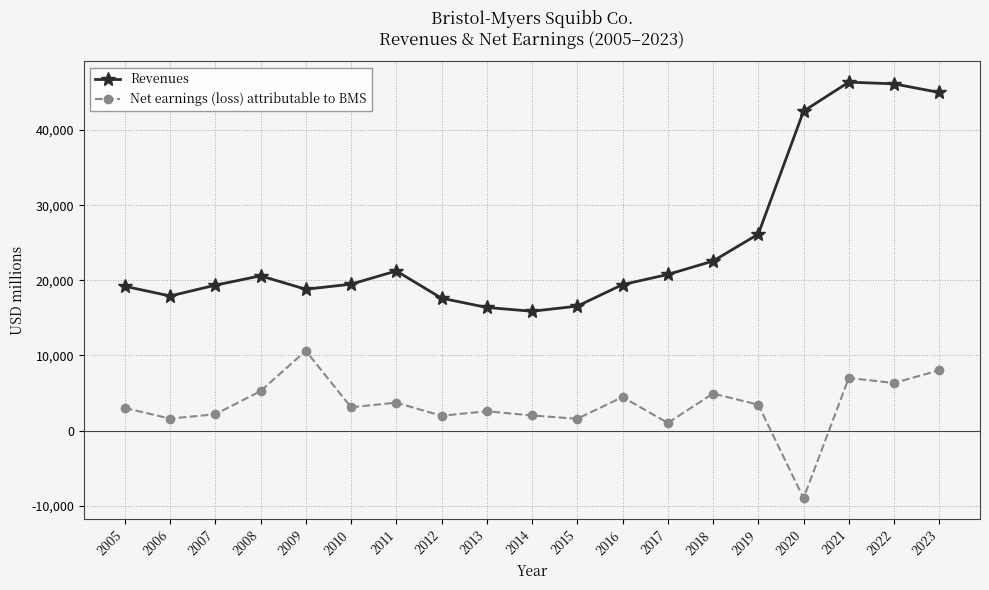

What is the sum of the Net earnings (loss) attributable to BMS values at 2019 and 2005?

6439